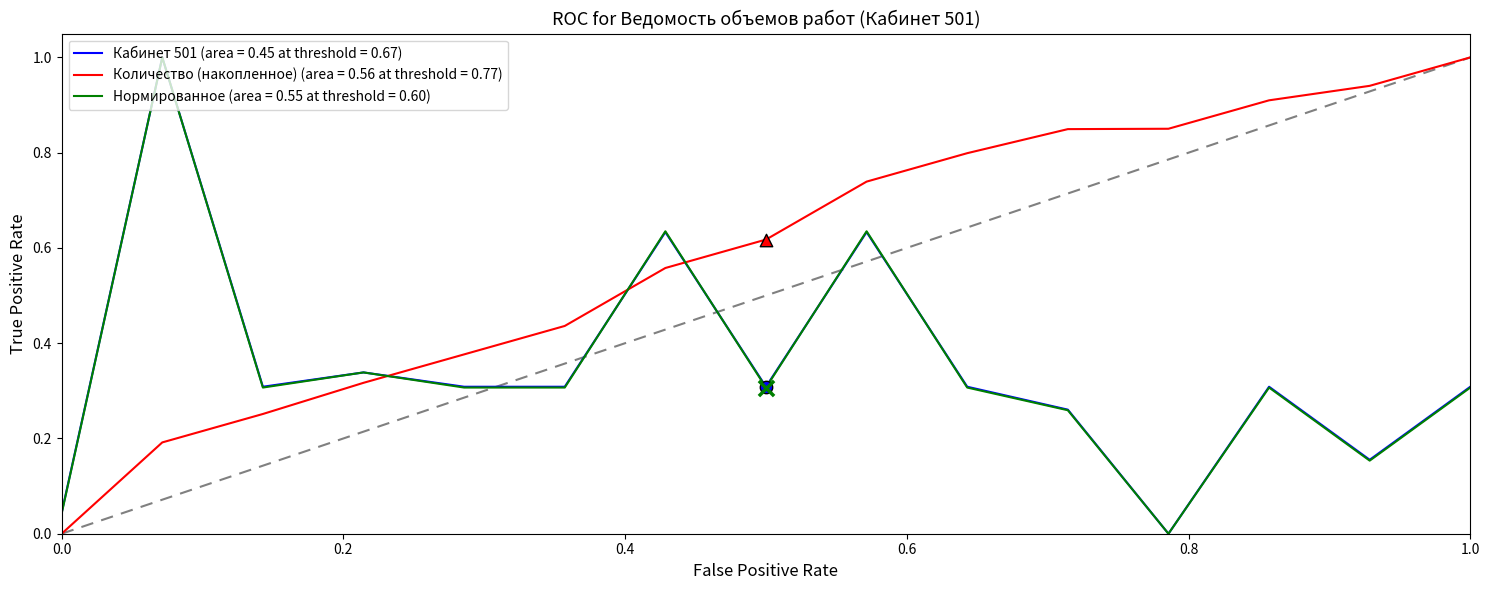

Which series has the largest total across all categories?

Количество (накопленное) (area = 0.56 at threshold = 0.77)